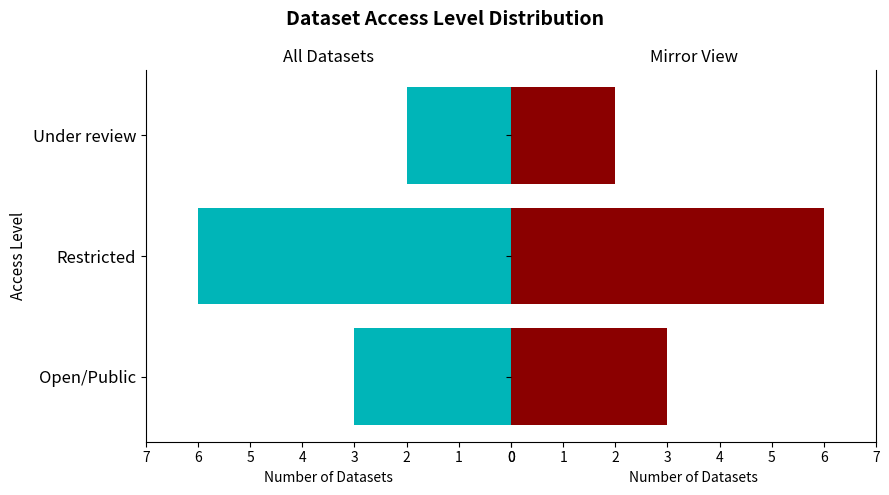

What is the maximum value shown in the chart?

6